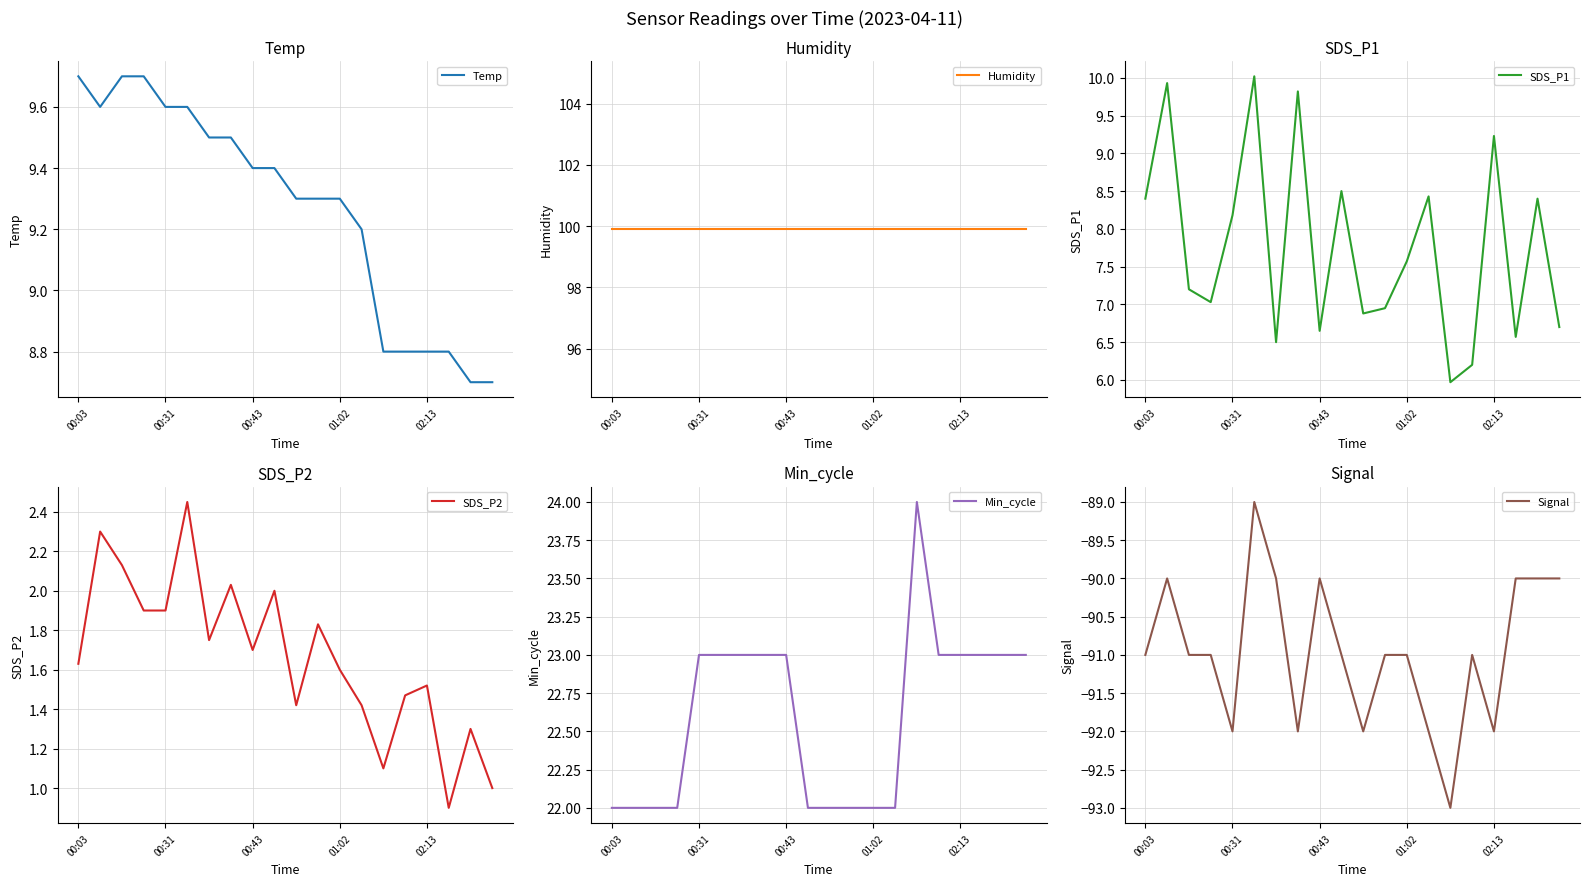

What are all the series names shown in the legend?

Temp, Humidity, SDS_P1, SDS_P2, Min_cycle, Signal